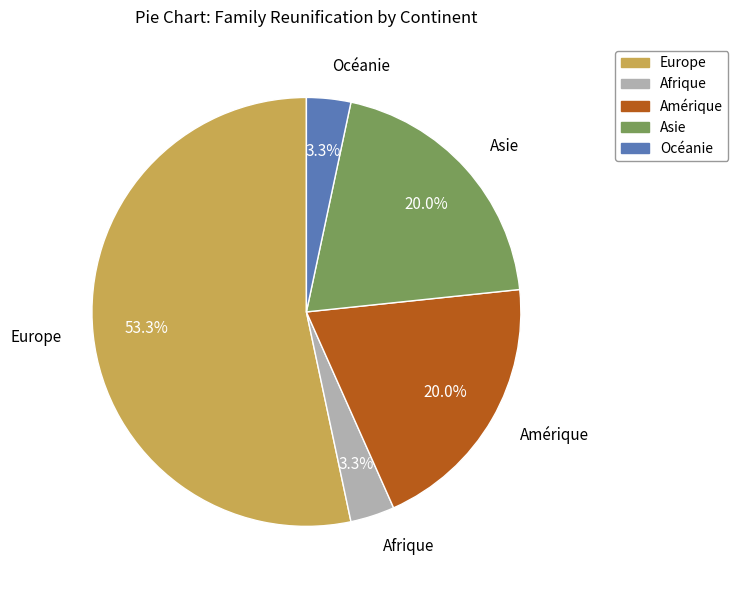

To the nearest percent, what portion does Asie represent?

20%